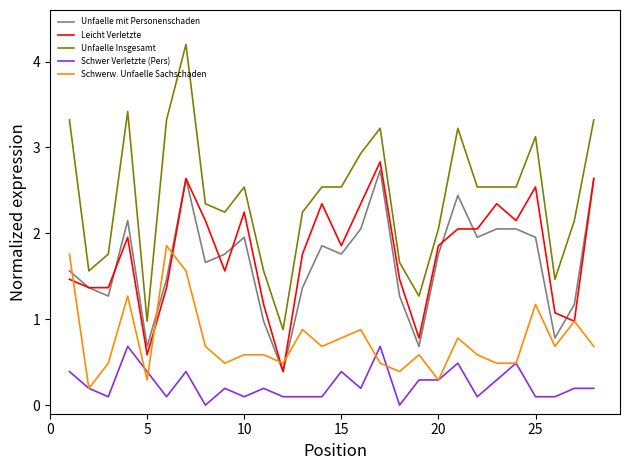

What is the average value of the Schwer Verletzte (Pers) series?

0.2